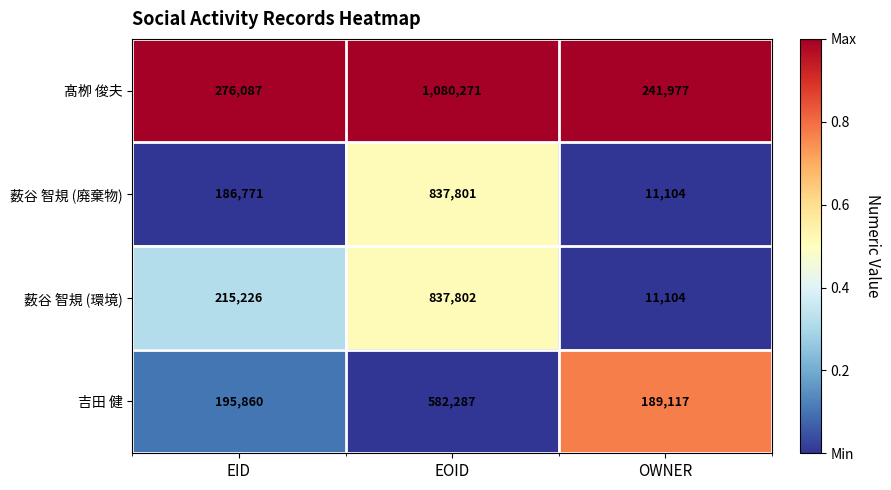

What is the spread (max minus min) of values at EID?

89316